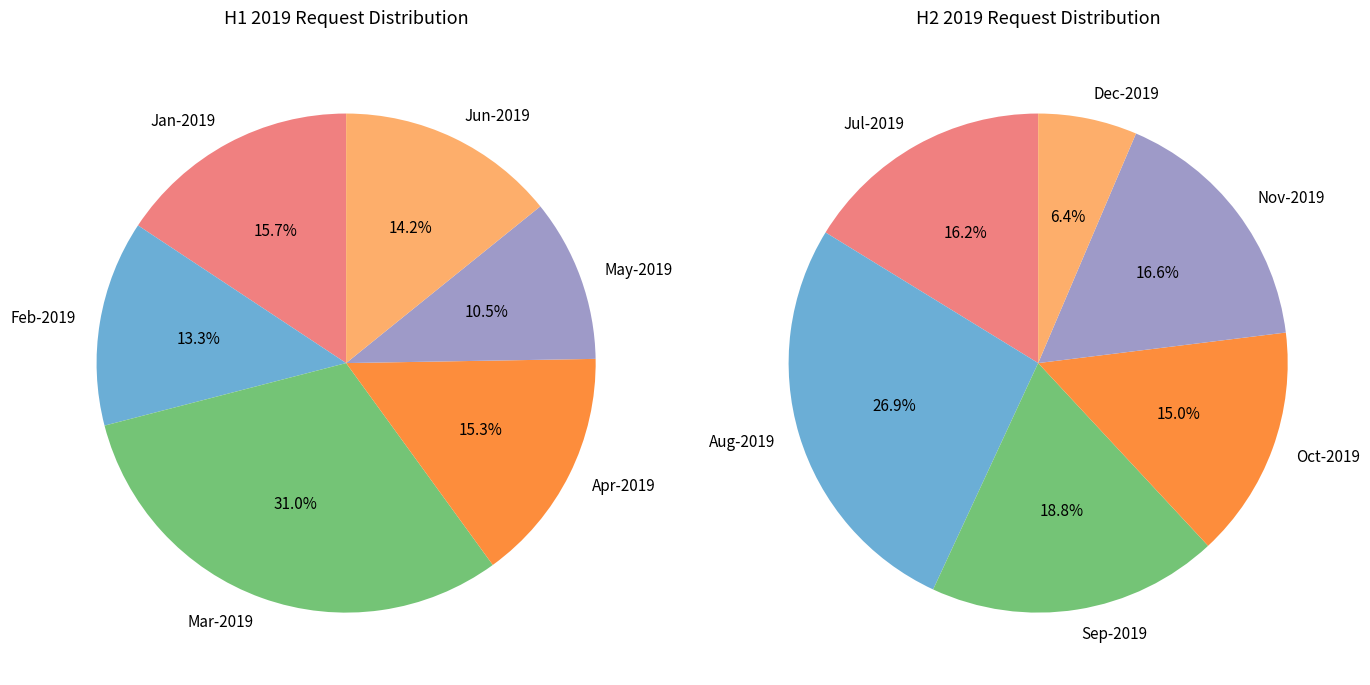

Between Nov-2019 and Mar-2019, which is larger?

Mar-2019